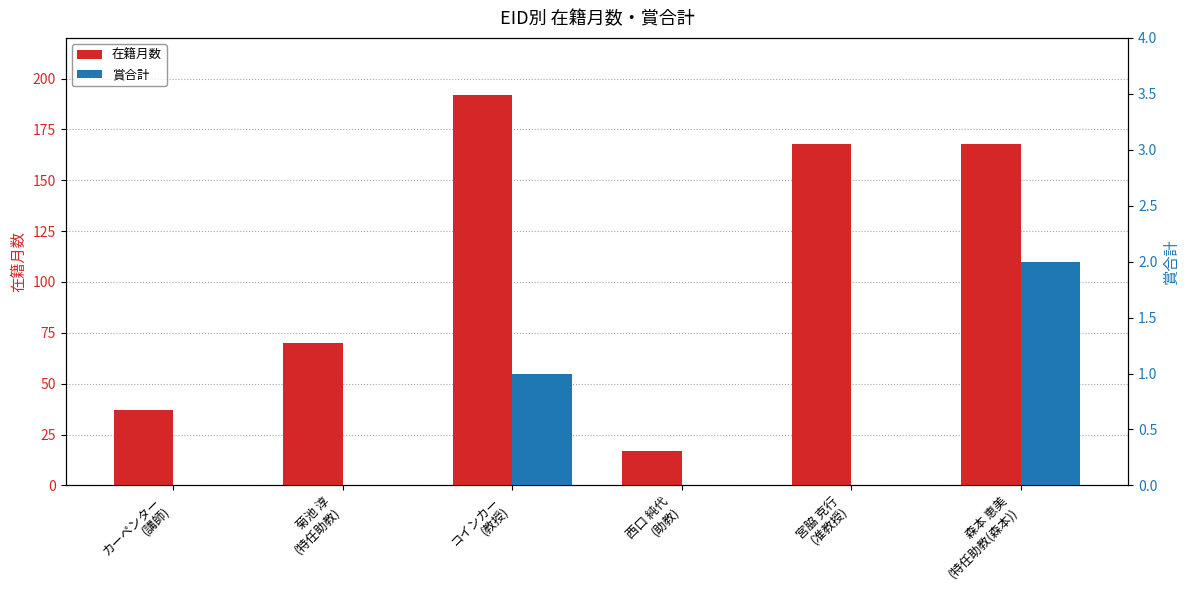

What is the label of the 5th bar from the left?

宮脇 克行
(准教授)